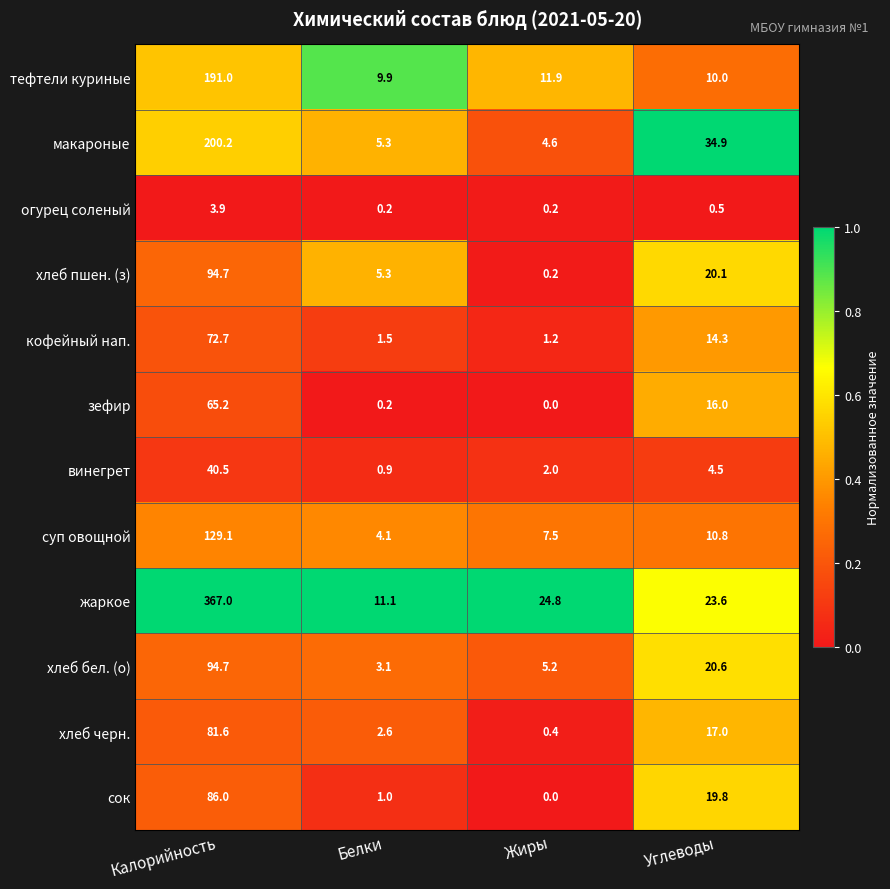

Where does the сок series first go above 19?

Калорийность